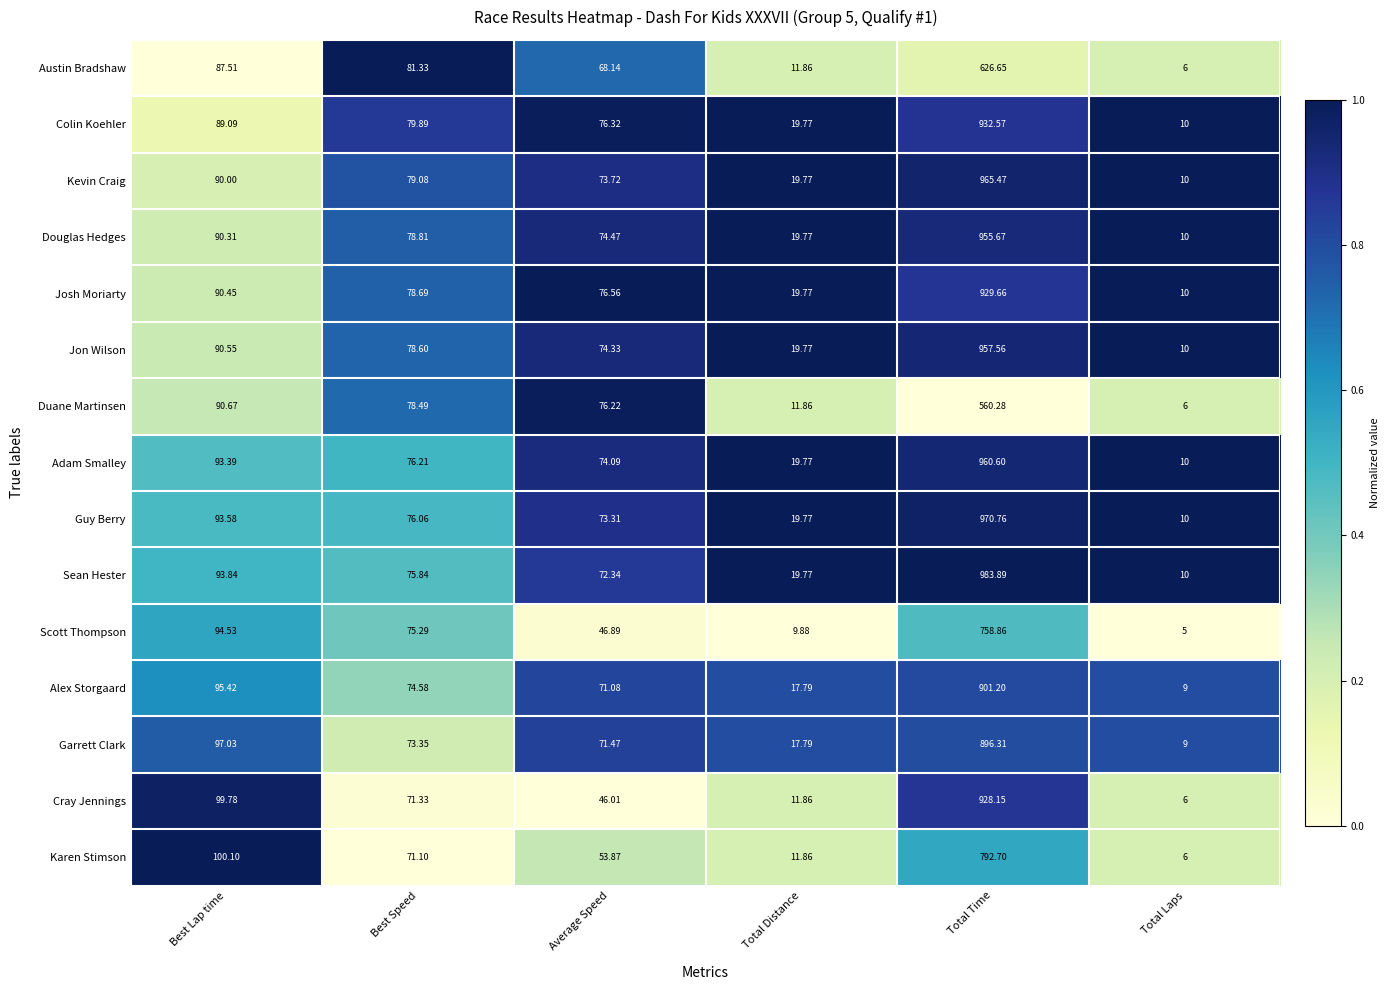

Which series has the widest spread of values?

Sean Hester